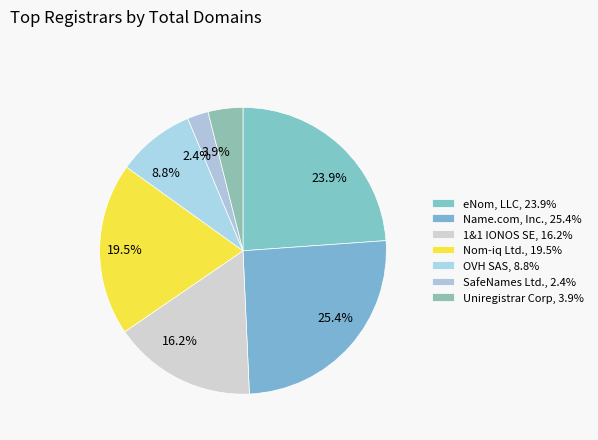

Between 3.9% and 23.9%, which is larger?

23.9%